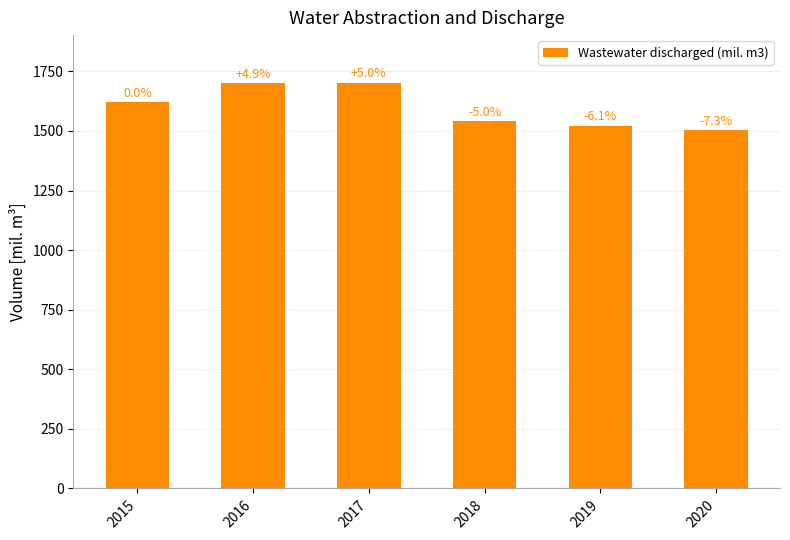

True or false: the data shows 1522.3 at 2019.

True